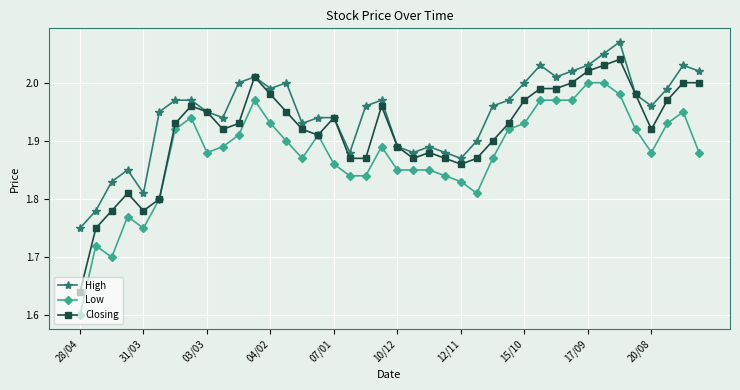

List the series in order of their peak value, highest first.

High, Closing, Low